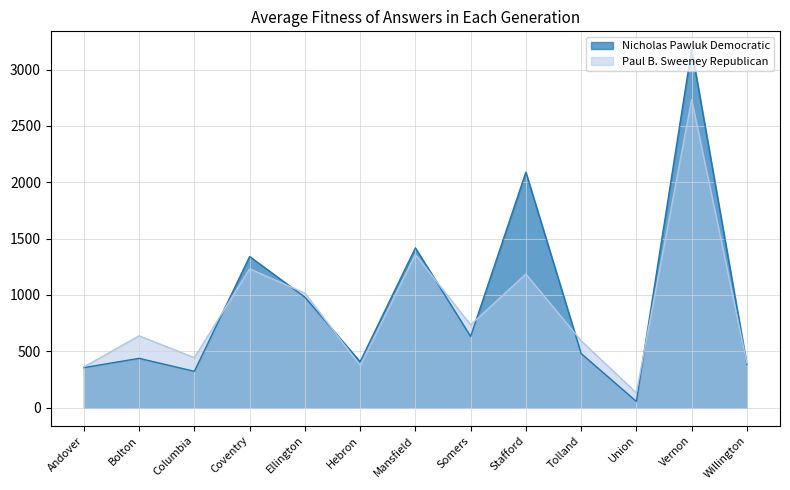

What is the total value across all series at Ellington?

1998